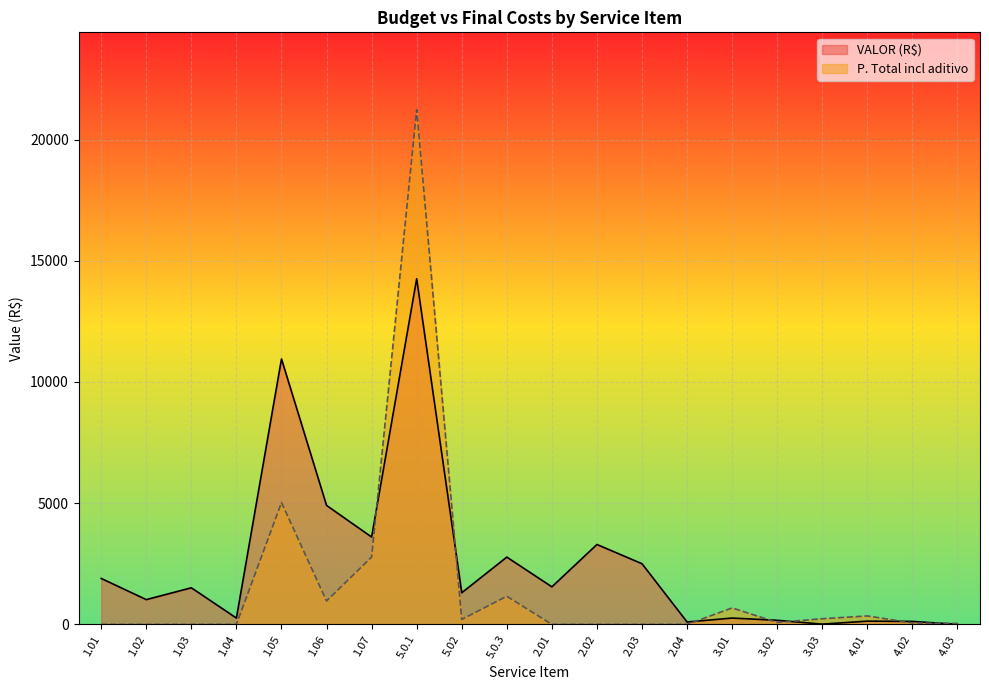

At which label is P. Total incl aditivo closest to 10619?

1.05